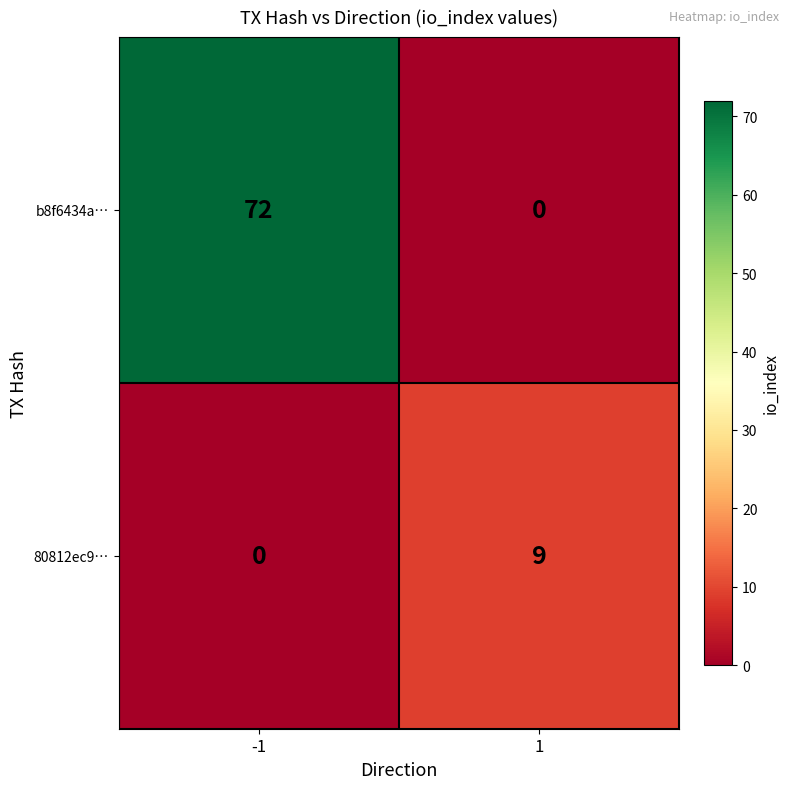

What is the difference between the b8f6434a… values at 1 and -1?

72